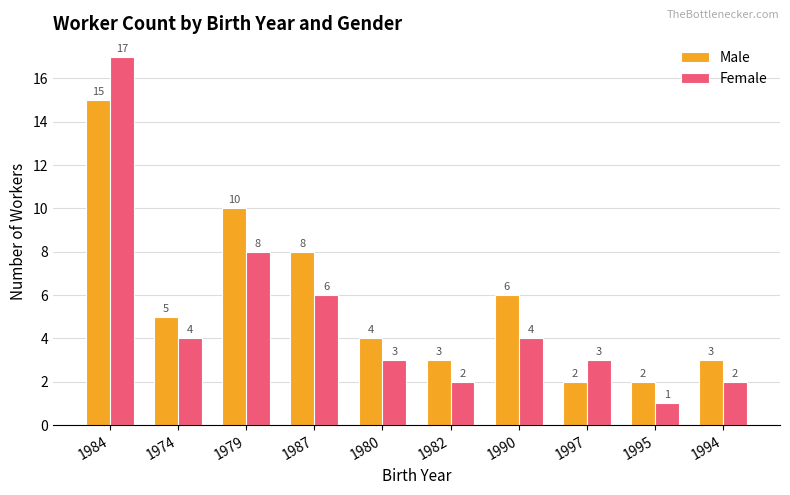

Rank the series by their average value, from highest to lowest.

Male, Female